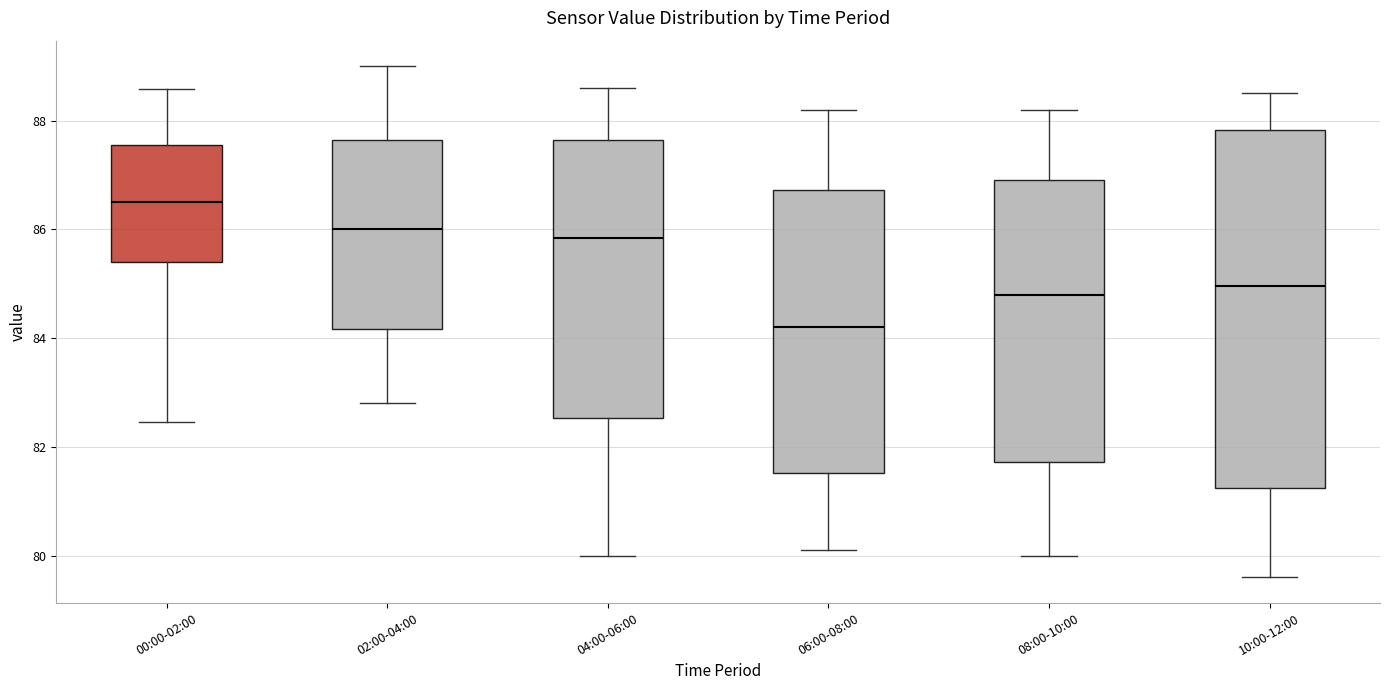

Reading left to right, read every box against the y-axis: the position of its median line, the range the box covers, and the ends of its whiskers. The values are not printed on the chart, so give them approximately, as read against the axis.

00:00-02:00: median 86.4, box 85.4 to 87.6, whiskers 82.4 to 88.6
02:00-04:00: median 86.0, box 84.2 to 87.6, whiskers 82.8 to 89.0
04:00-06:00: median 85.8, box 82.6 to 87.6, whiskers 80.0 to 88.6
06:00-08:00: median 84.2, box 81.6 to 86.8, whiskers 80.2 to 88.2
08:00-10:00: median 84.8, box 81.8 to 87.0, whiskers 80.0 to 88.2
10:00-12:00: median 85.0, box 81.2 to 87.8, whiskers 79.6 to 88.6